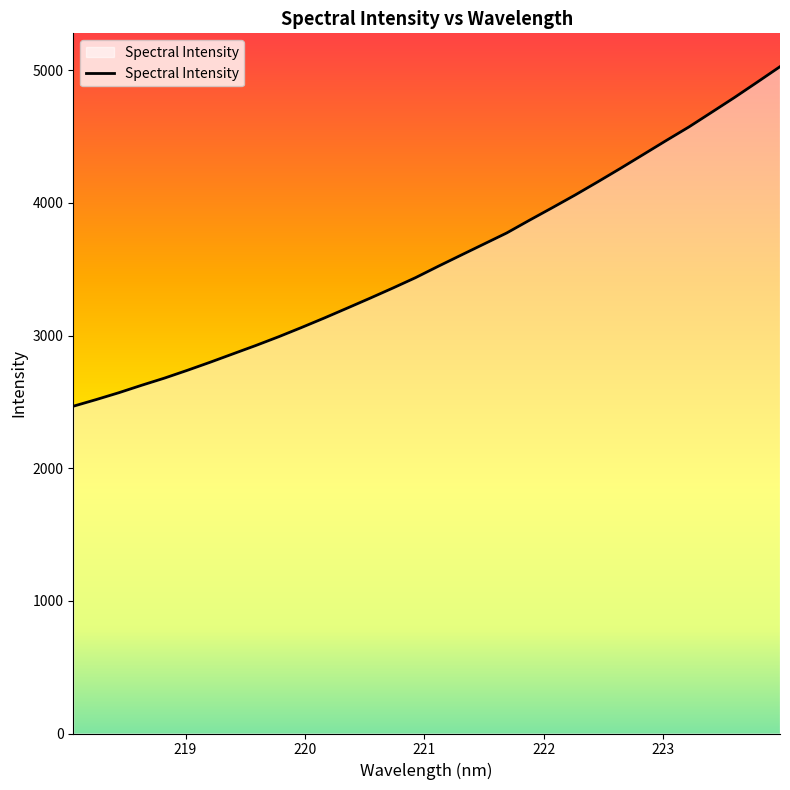

What is the difference between the second highest and second lowest values?

2393.5